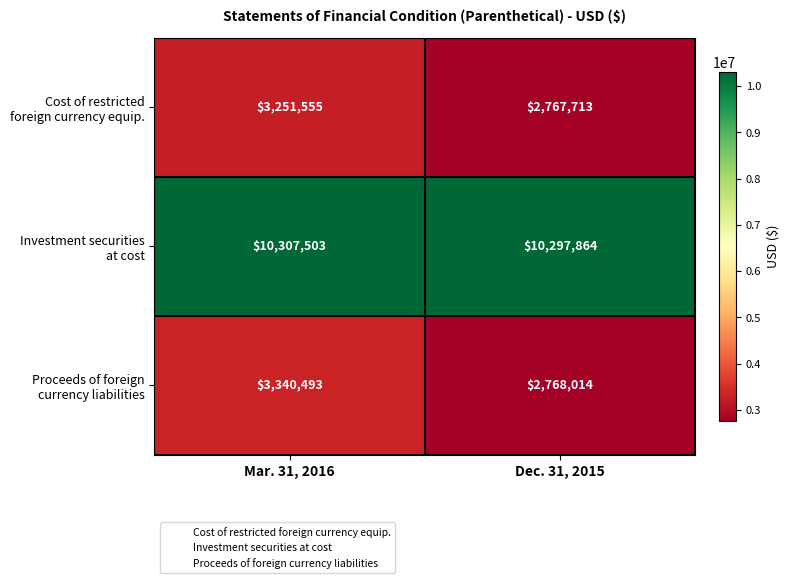

Count the number of categories in the chart.

2